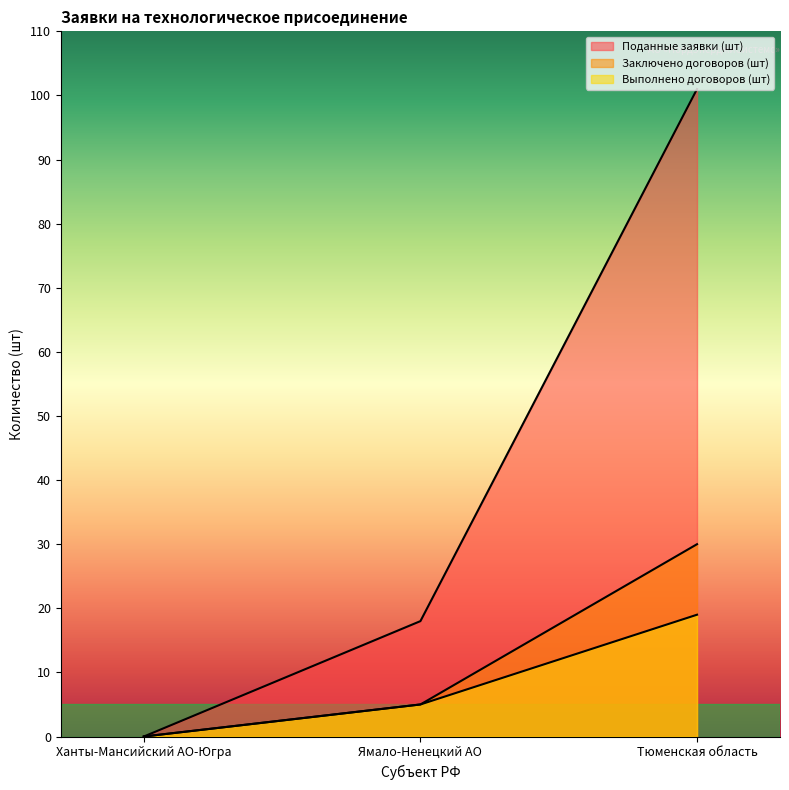

Does the chart display data point markers on the line(s)?

No